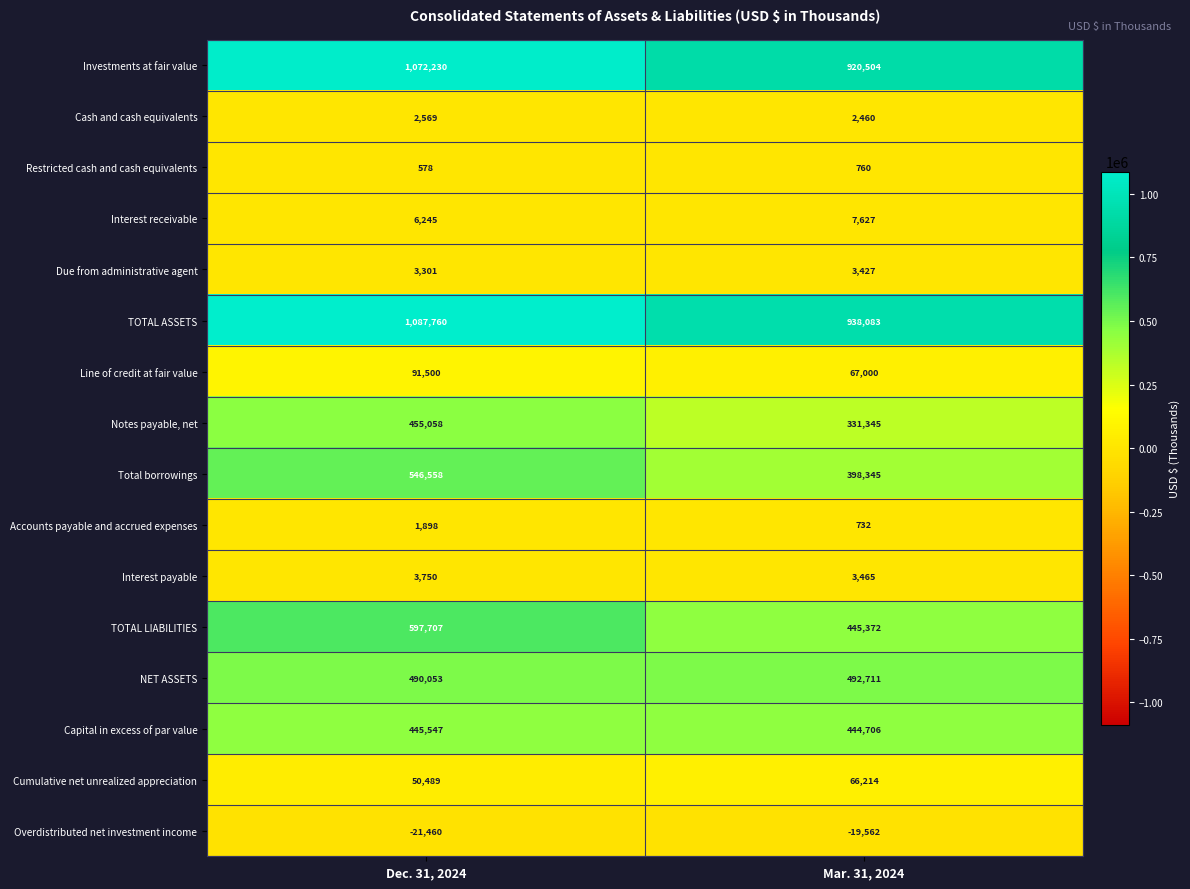

Which label corresponds to the largest value in the chart?

Dec. 31, 2024